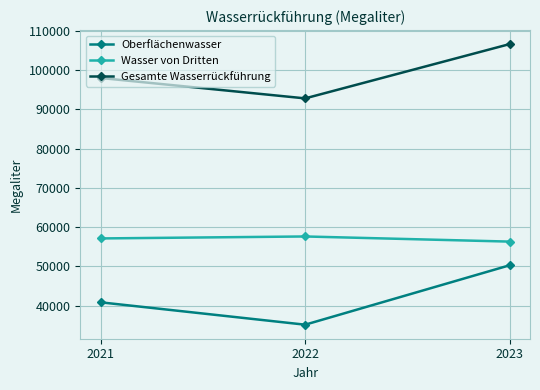

Reading left to right, what are all the values shown in this chart?

Oberflächenwasser: 40860	35166	50293
Wasser von Dritten: 57133	57633	56326
Gesamte Wasserrückführung: 97993	92799	106619